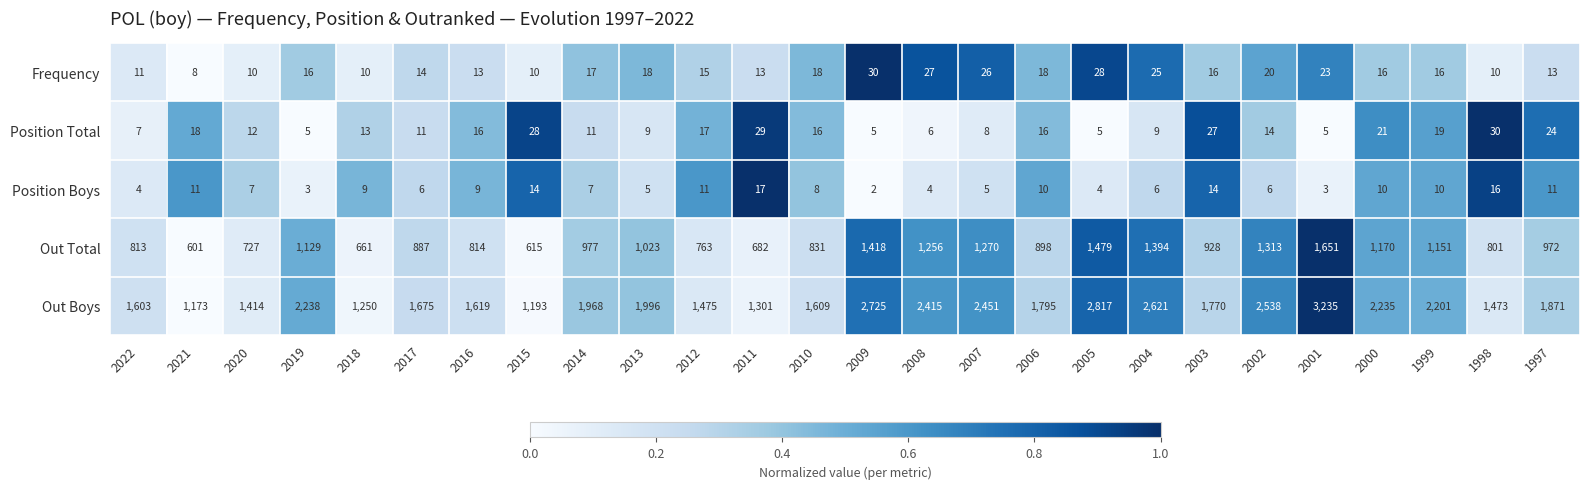

Which series has the widest spread of values?

Out Boys